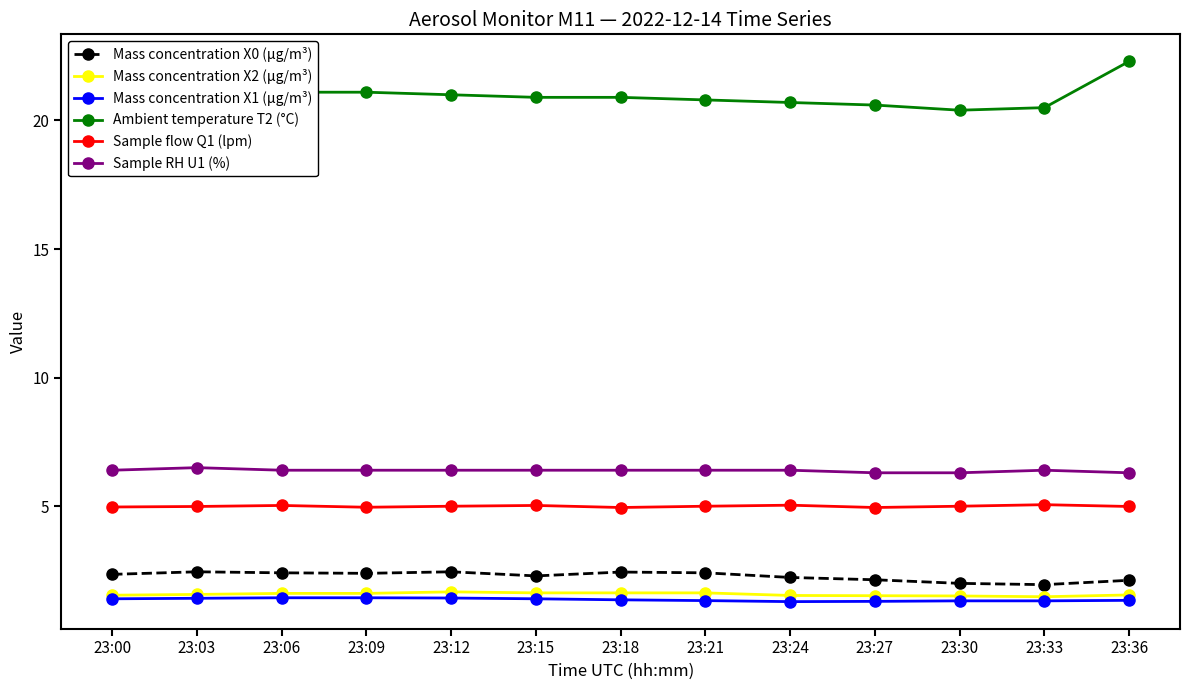

Is it true that Ambient temperature T2 (°C) equals 9.5 at 23:30?

False